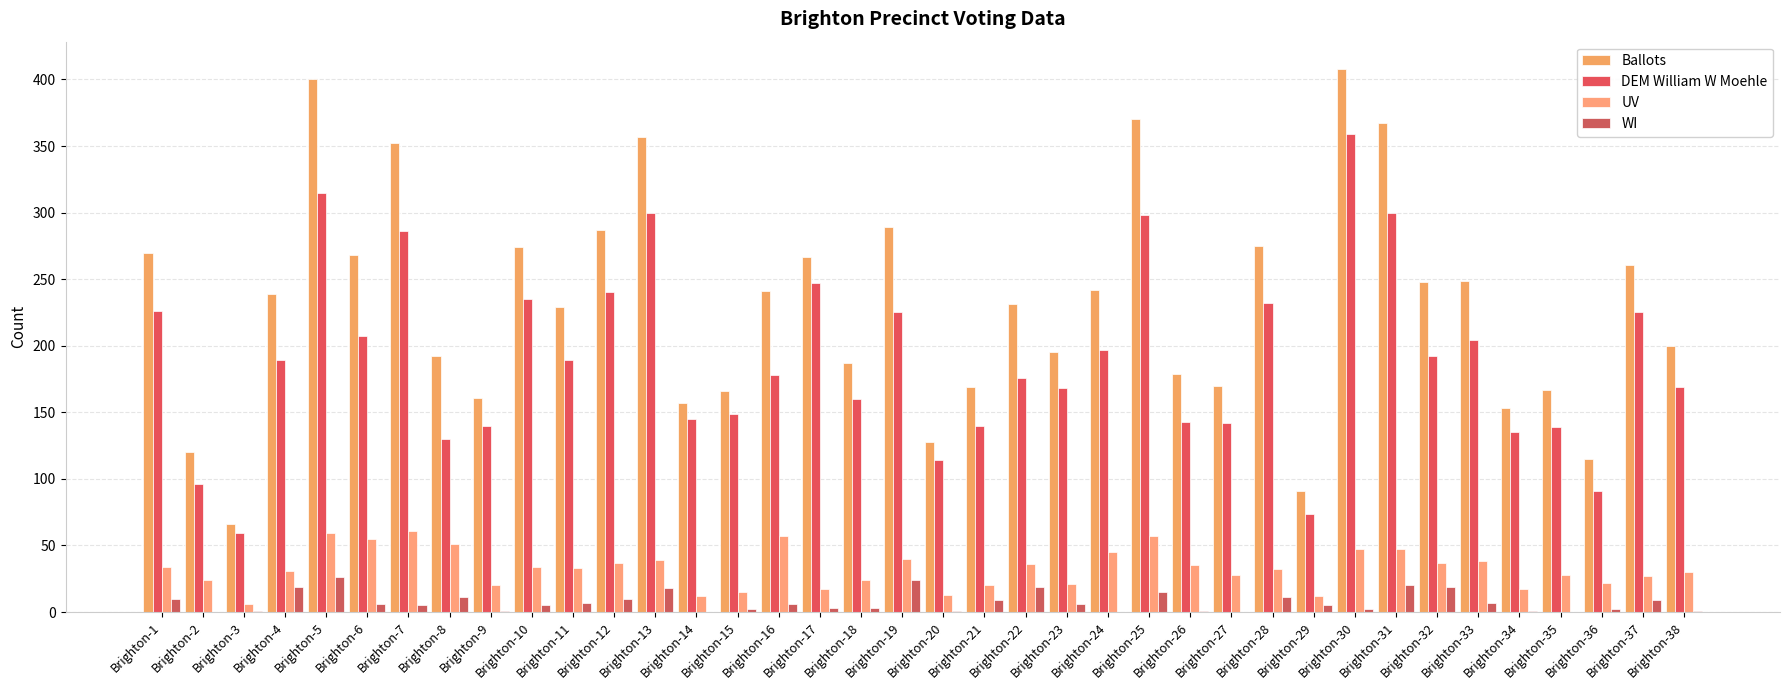

The value of UV at Brighton-9 is 20. True or false?

True